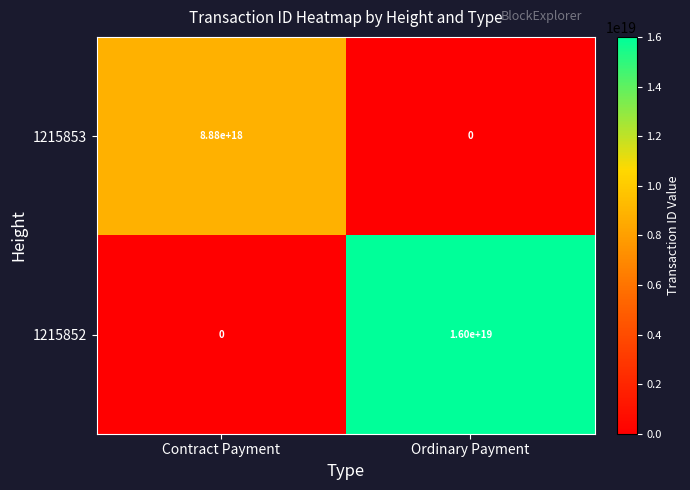

Which series has the largest range (max minus min)?

1215852